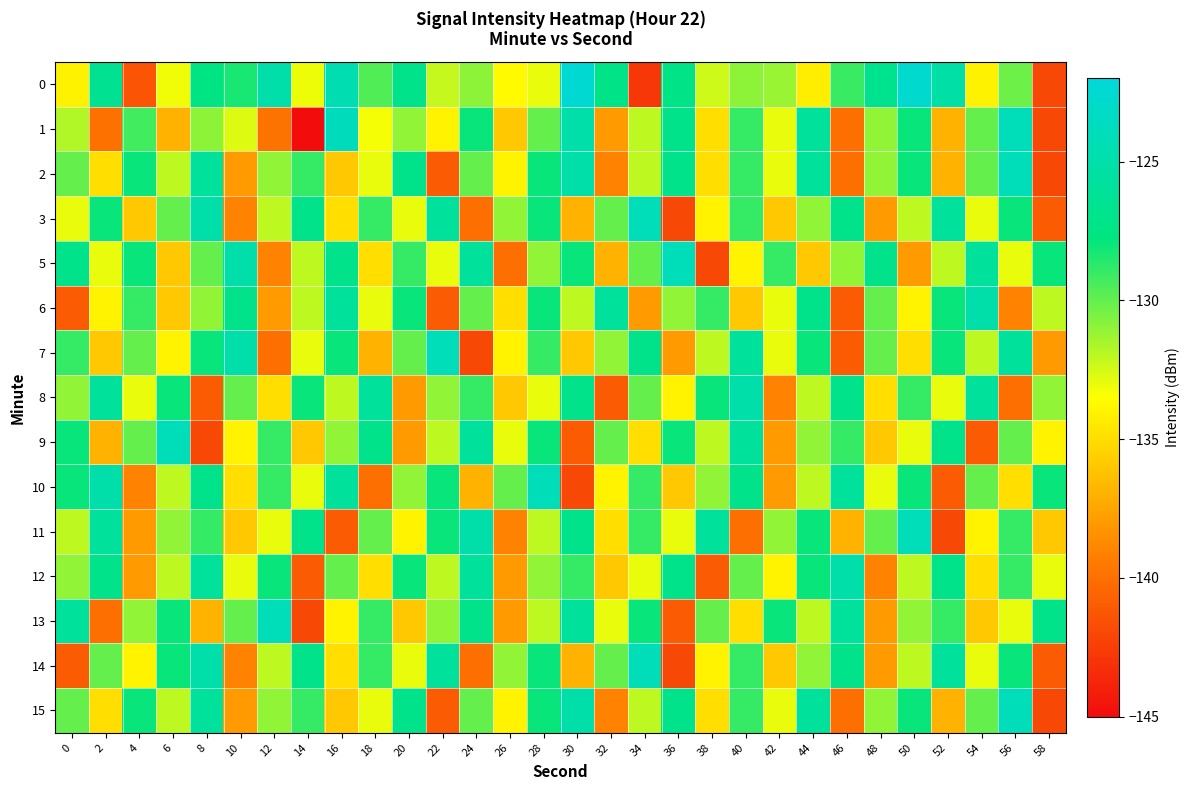

What is the difference between the highest and lowest values at 48?

12.2